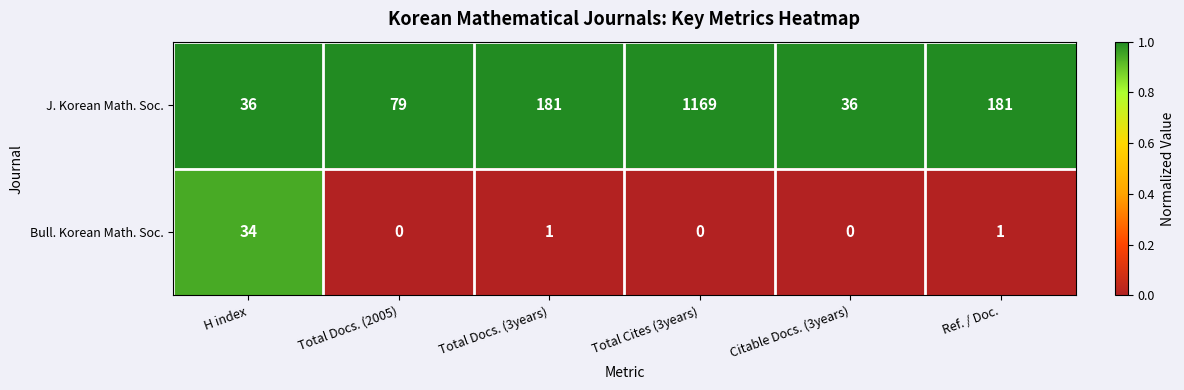

What is the difference between the highest and lowest values at H index?

2